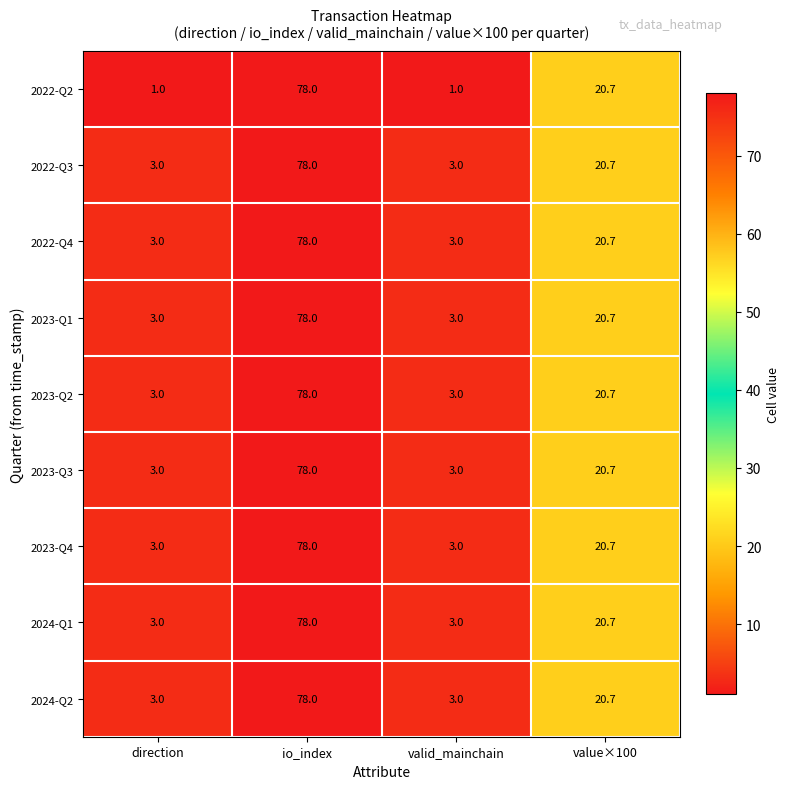

What is the maximum value for 2024-Q2?

78.0